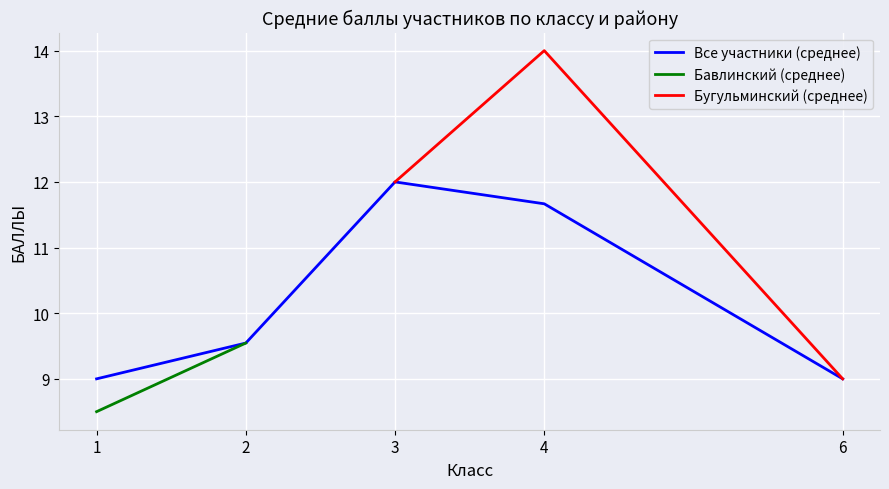

Which category has the highest value across all series?

4